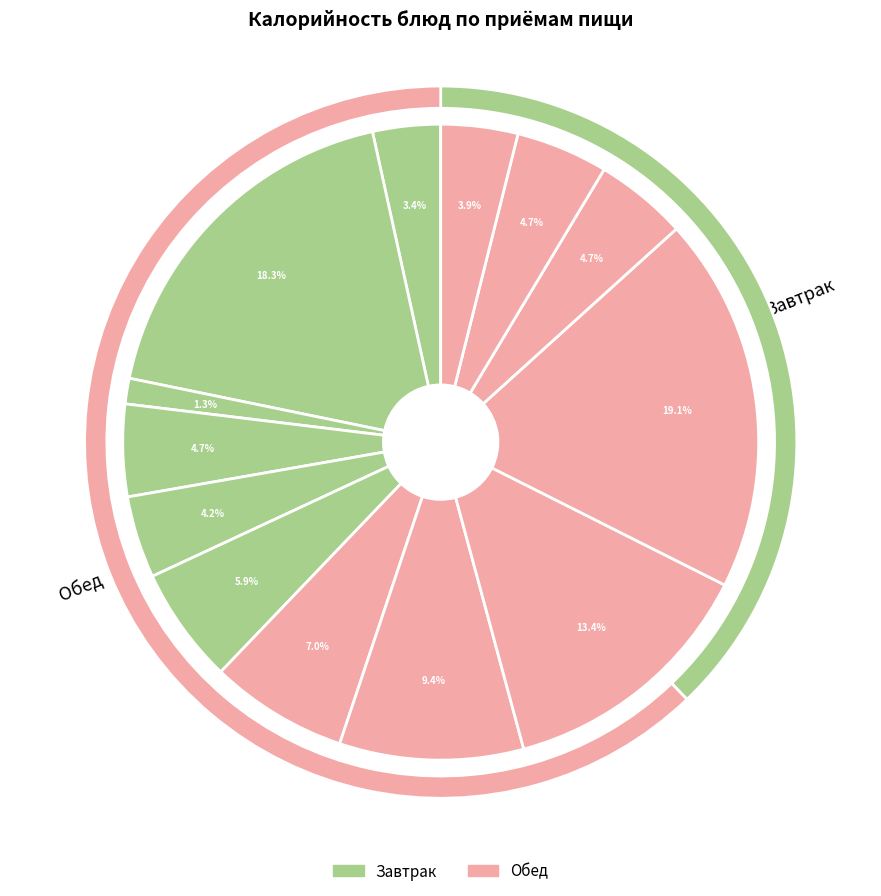

To the nearest percent, what portion does Каша гречневая рассыпчатая represent?

19%